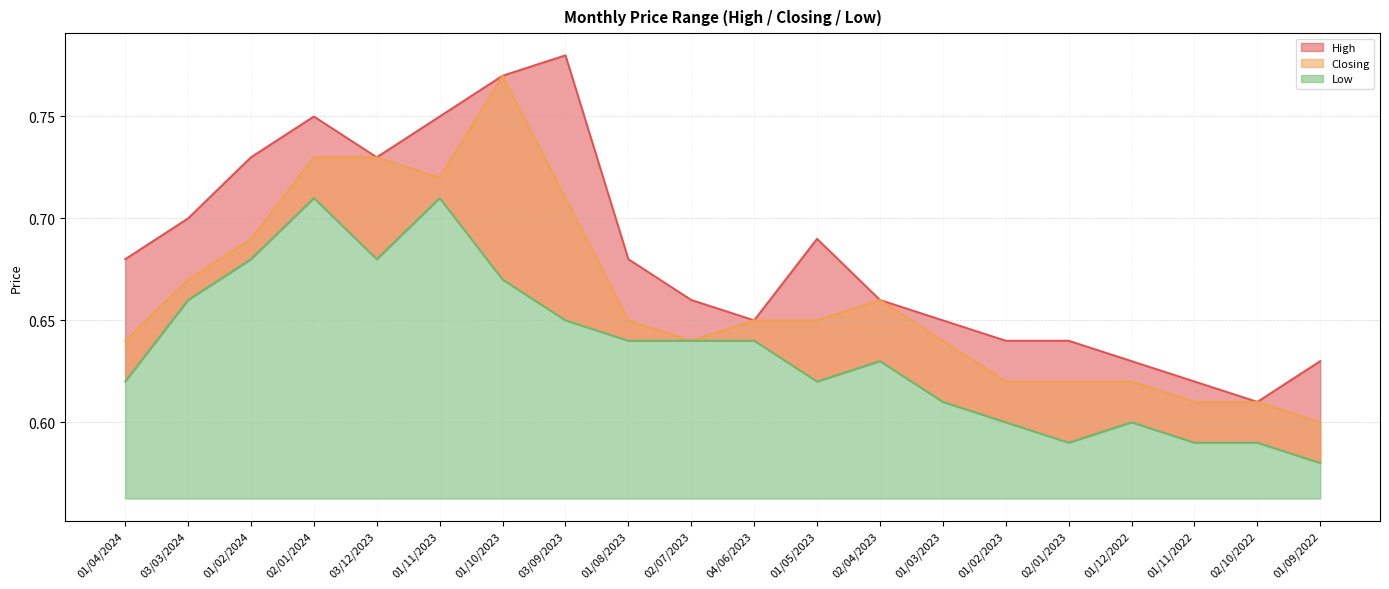

What is the value of the High point at the 5th from the left?

0.7